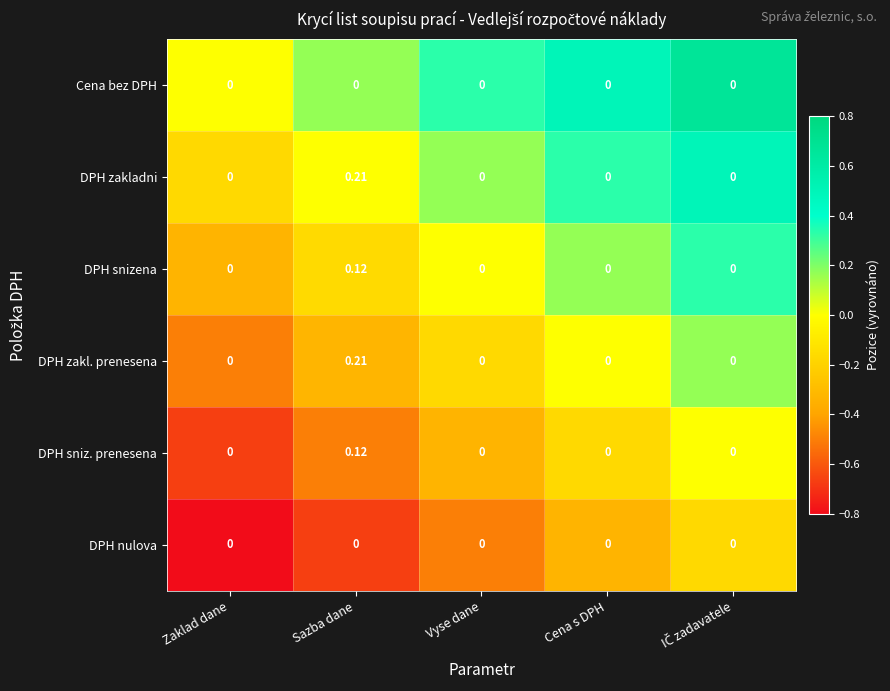

Which category has the highest value across all series?

Sazba dane